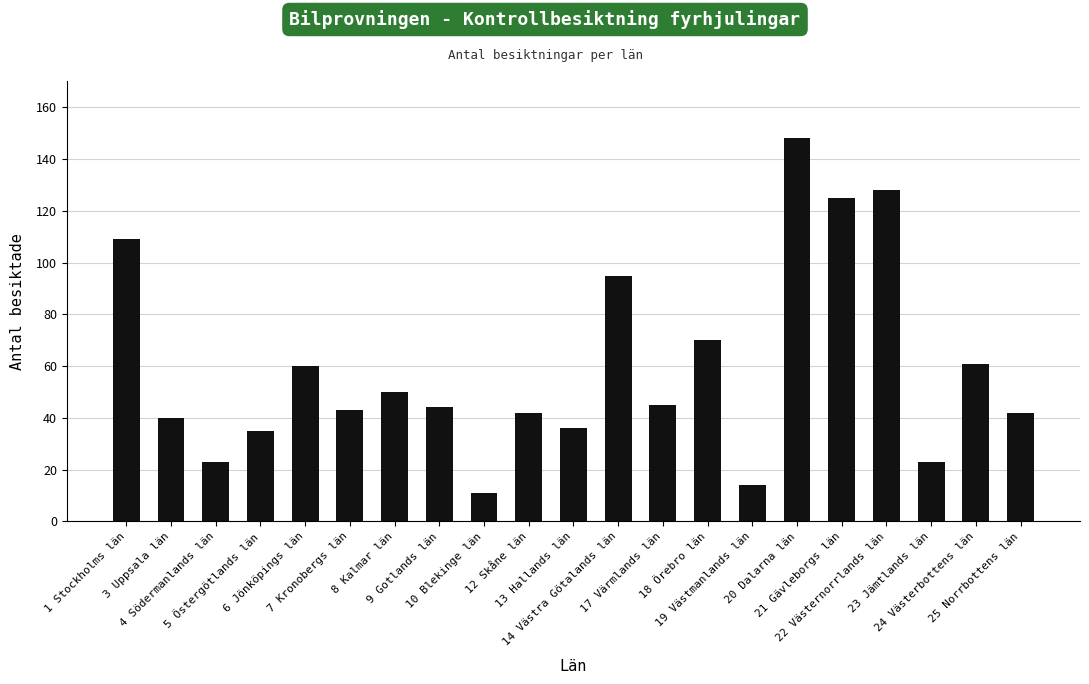

Which category has the lowest value across all series?

10 Blekinge län